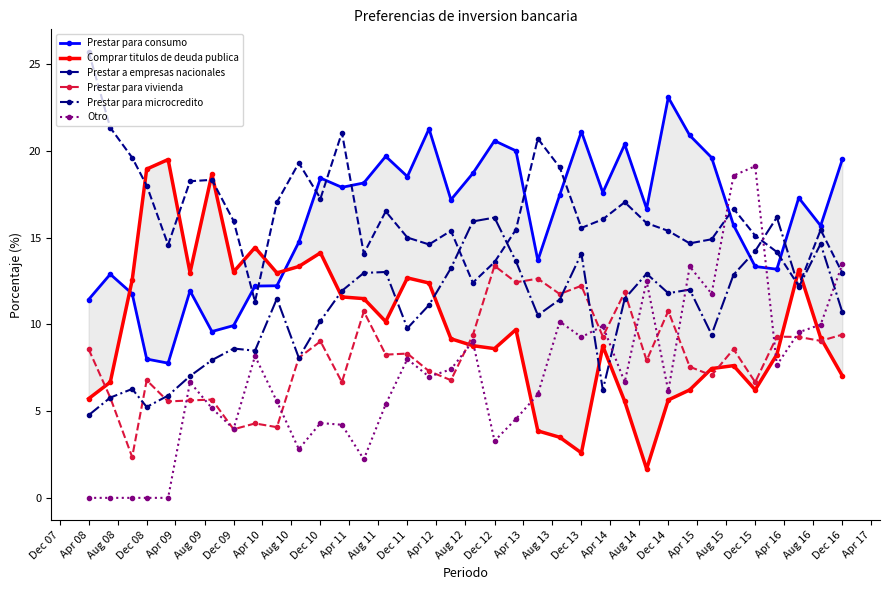

After their last crossing, which series has the higher values: Prestar a empresas nacionales or Prestar para consumo?

Prestar para consumo